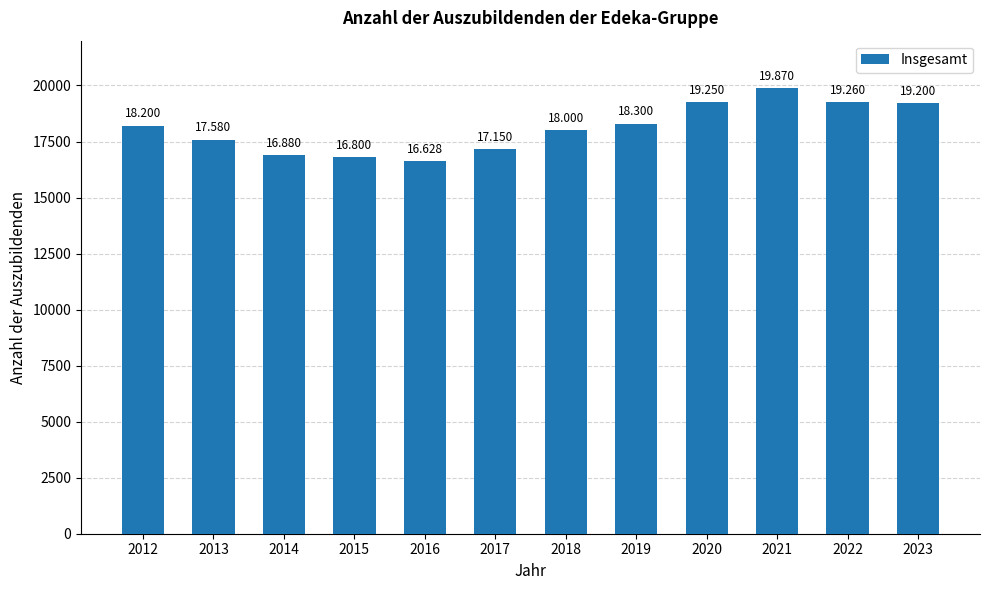

Does the chart contain any negative values?

No